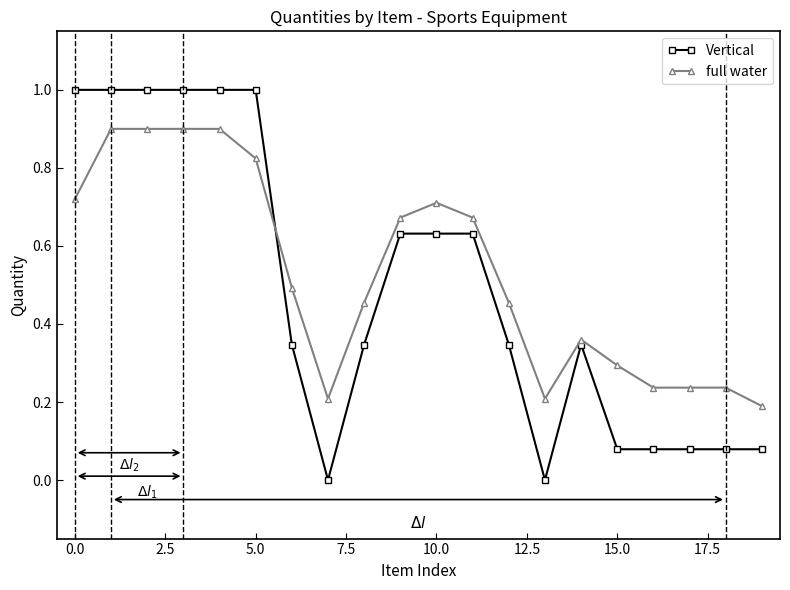

Which series ends up on top after the final intersection of full water and Vertical?

full water